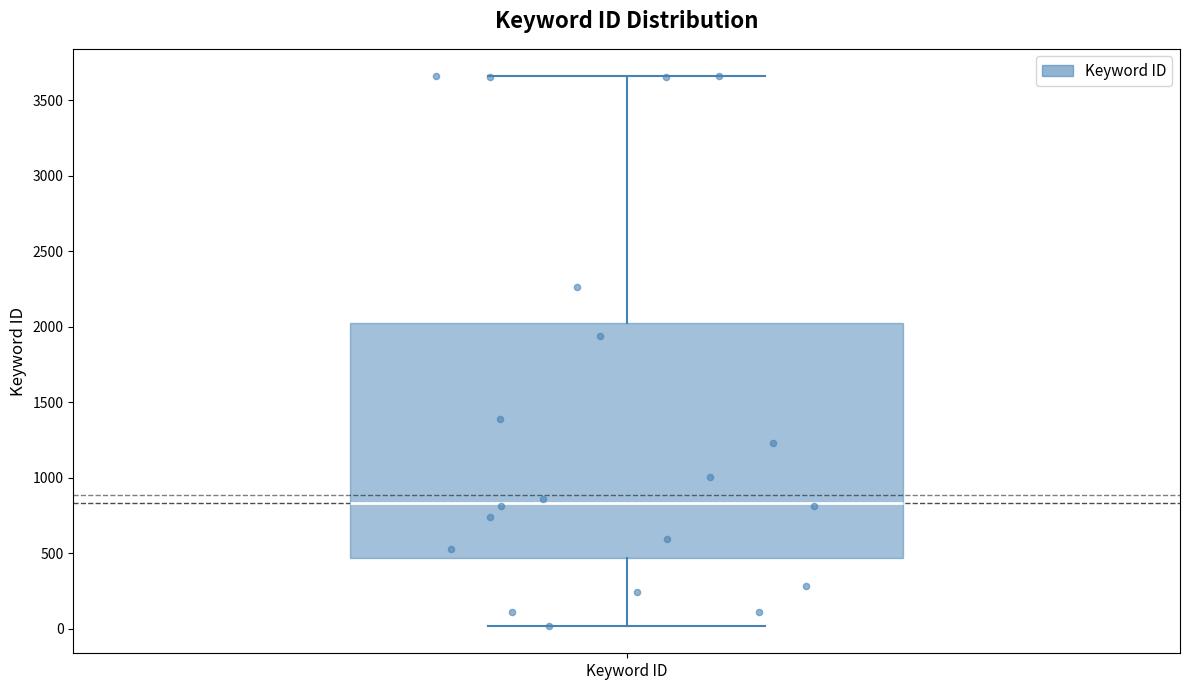

Where is the lower edge of the box for Keyword ID on the y-axis? The values are not printed on the chart, so give them approximately, as read against the axis.

450